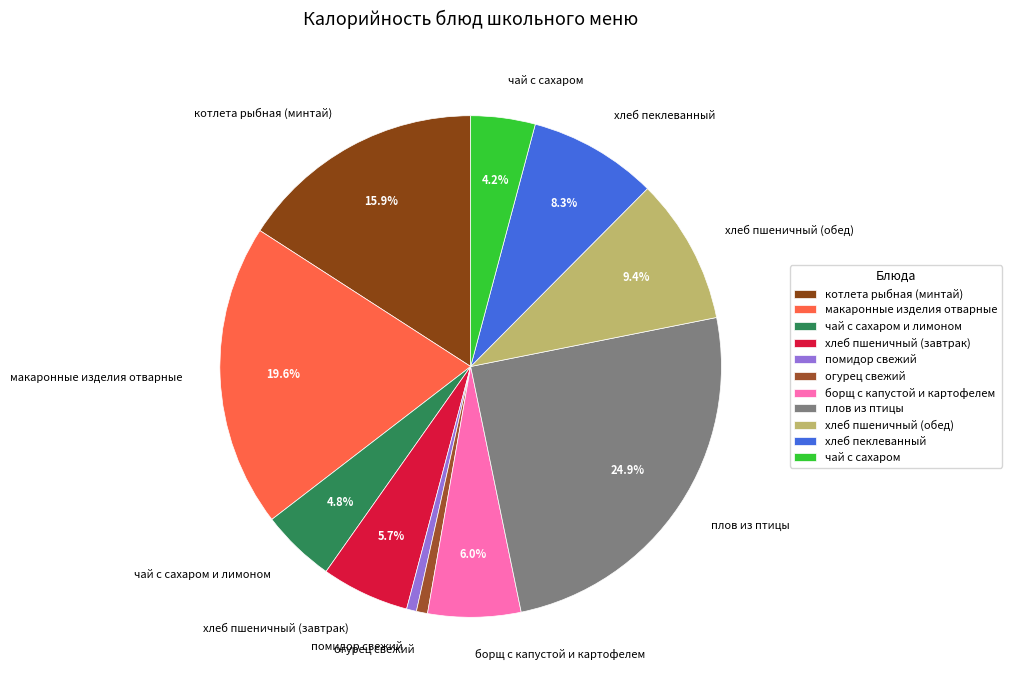

Which slice is the largest?

плов из птицы